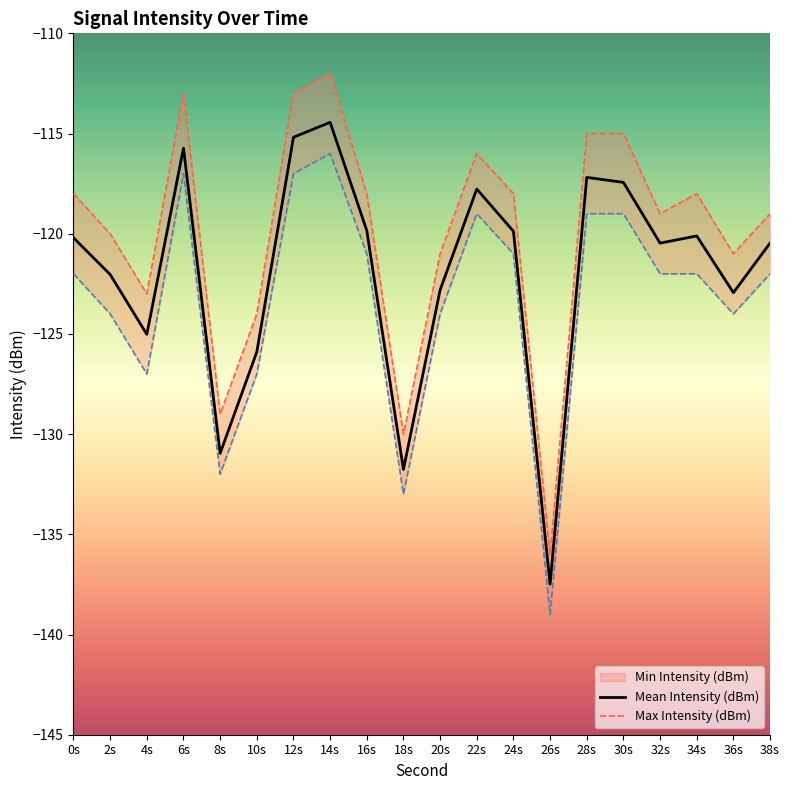

Does the chart have visible grid lines?

No